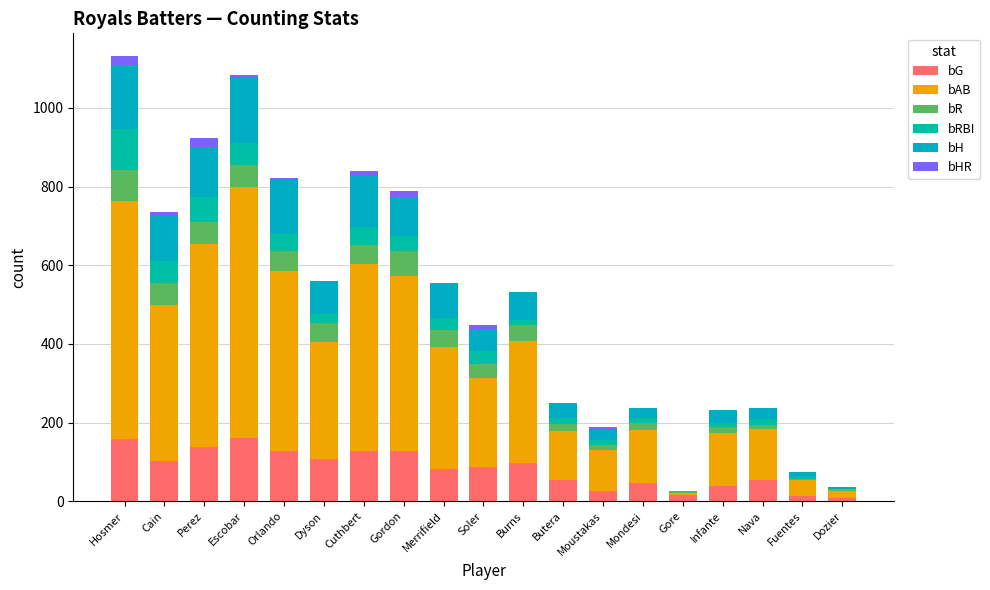

List the series in order of their peak value, lowest first.

bHR, bR, bRBI, bG, bH, bAB